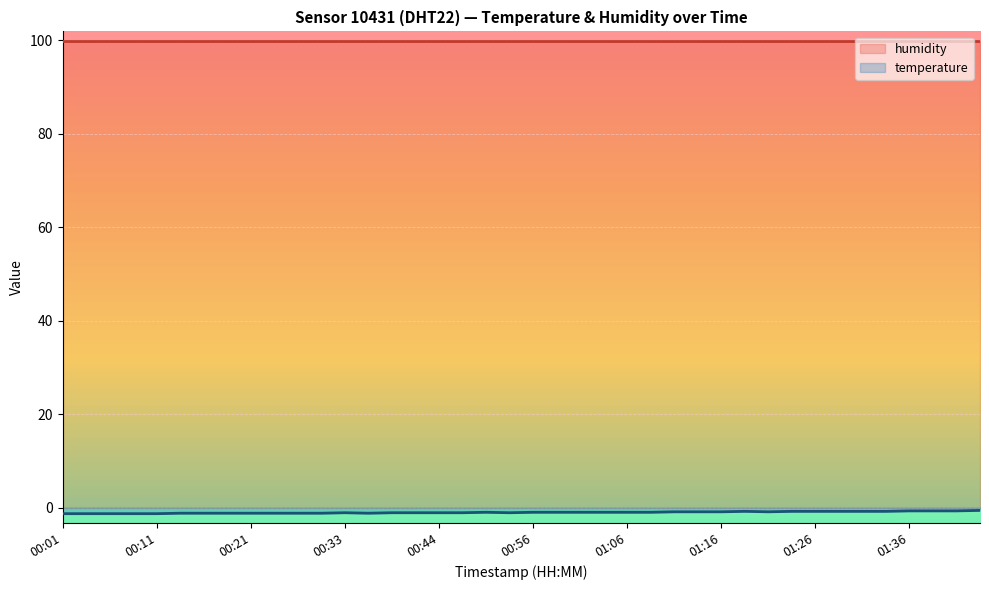

Where is temperature nearest to the value 0?

39